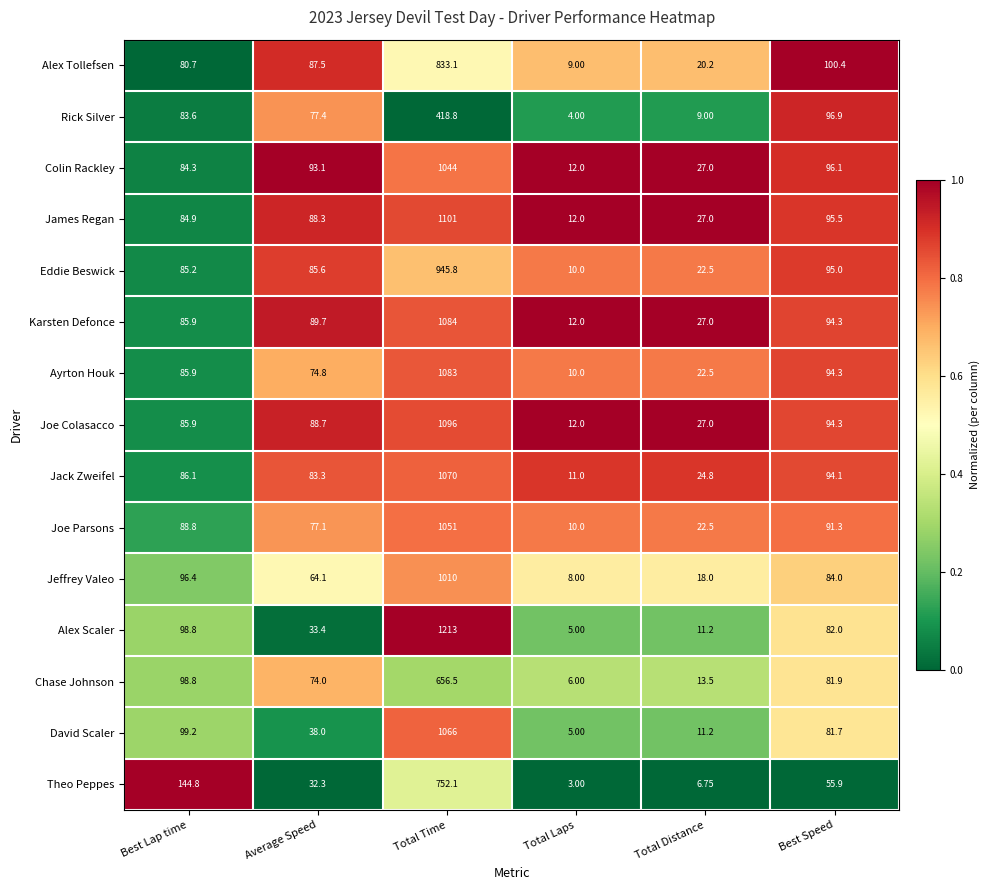

At which category does the chart reach its minimum across all series?

Total Laps